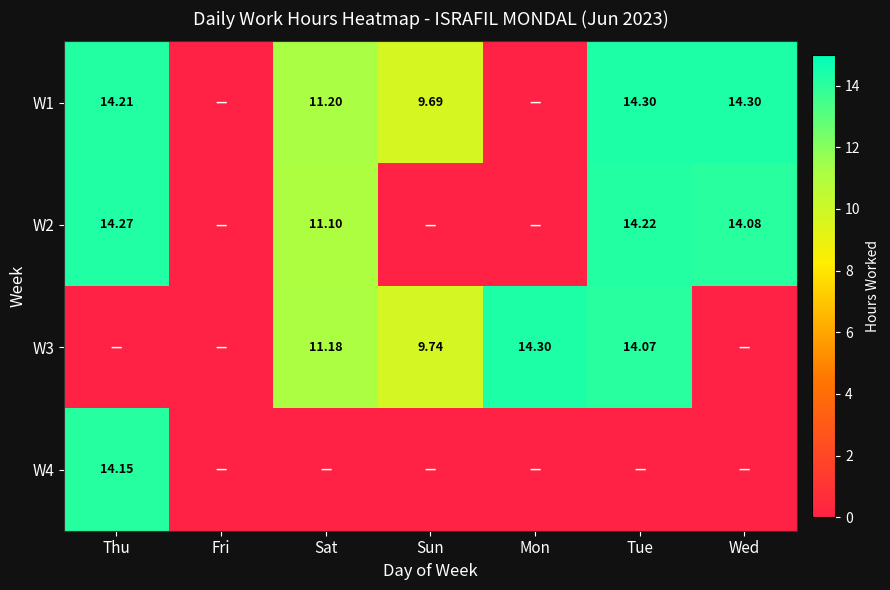

Which series has the largest total across all categories?

W1